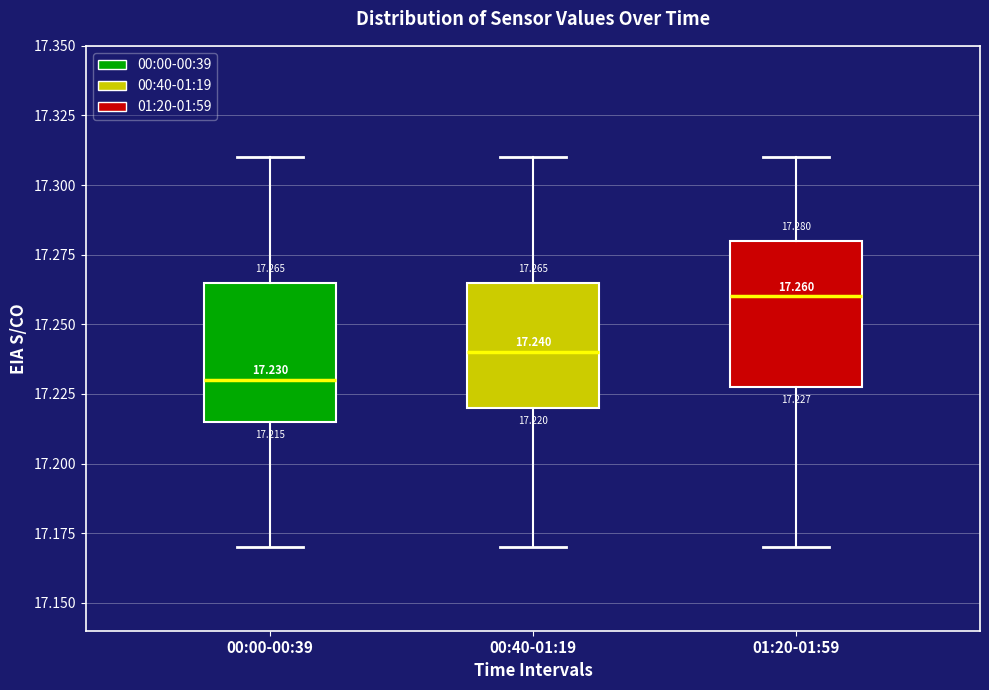

Which box's median line is the lowest?

00:00-00:39